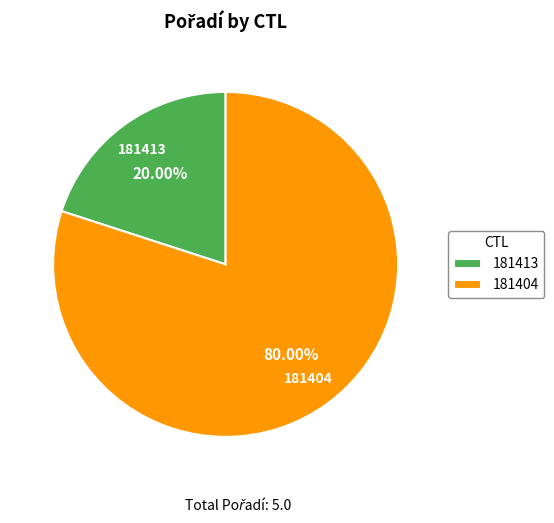

To the nearest percent, what is the difference between the 181404 and 181413 slice percentages?

60%